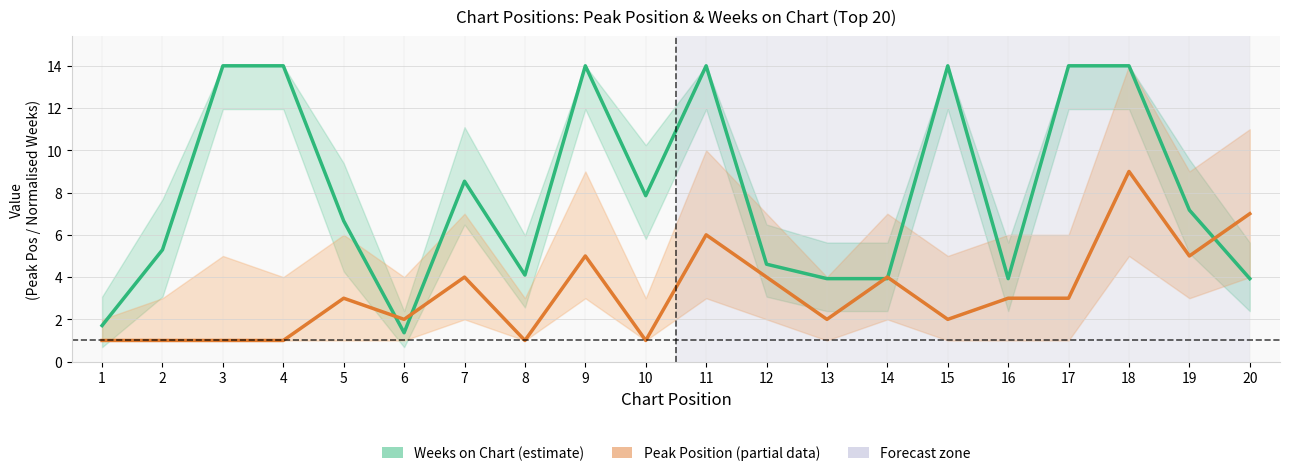

Is it true that Weeks on Chart equals 1.8 at 13?

False